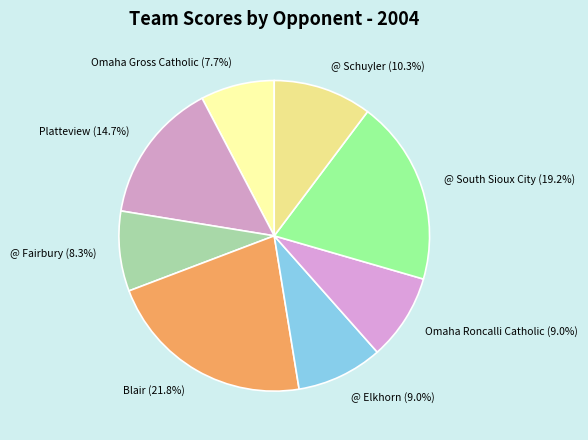

How many slices are in this pie chart?

8